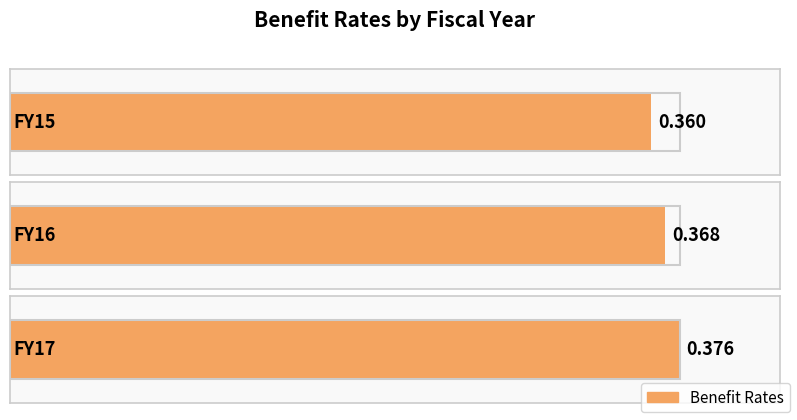

Where is the data nearest to the value 0?

FY15